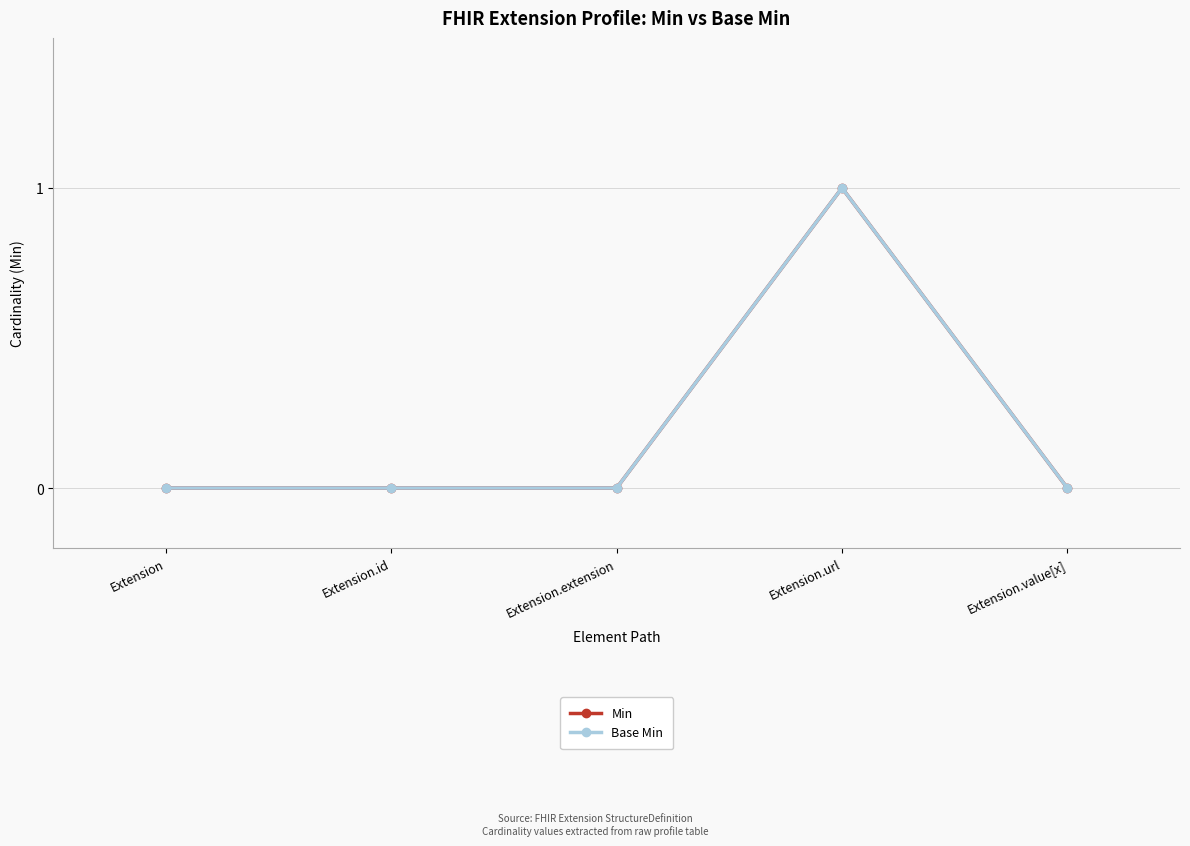

Which series has the largest range (max minus min)?

Min